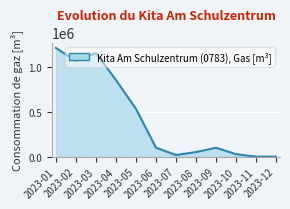

What is the maximum value shown in the chart?

1206760